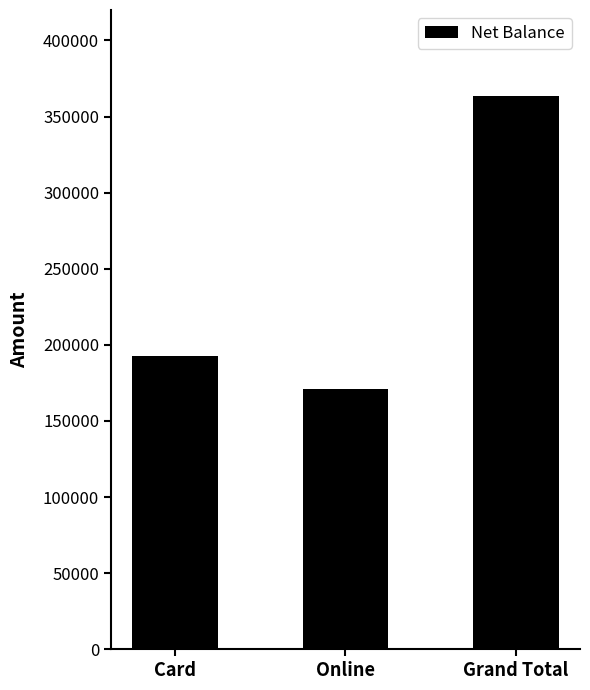

Rank the categories by value from highest to lowest.

Grand Total, Card, Online